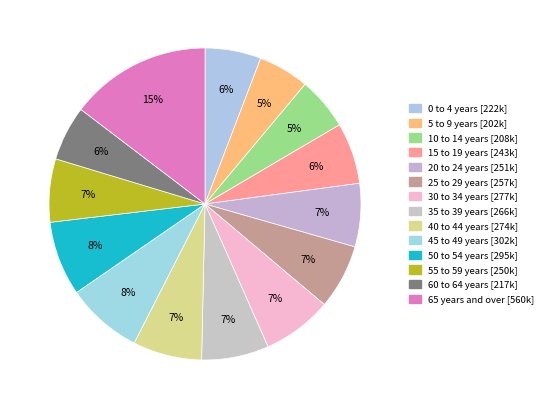

To the nearest percent, what portion does 35 to 39 years represent?

7%